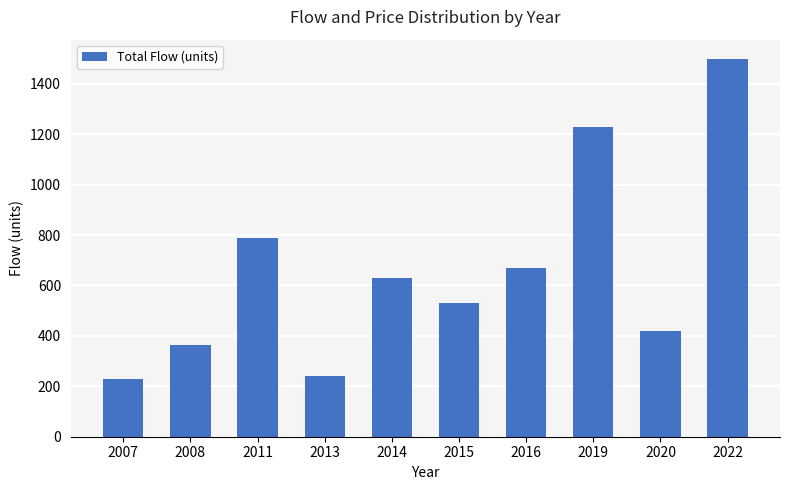

Reading right to left, list all the values displayed in this chart.

1500	420	1230	670	530	630	240	790	365	230